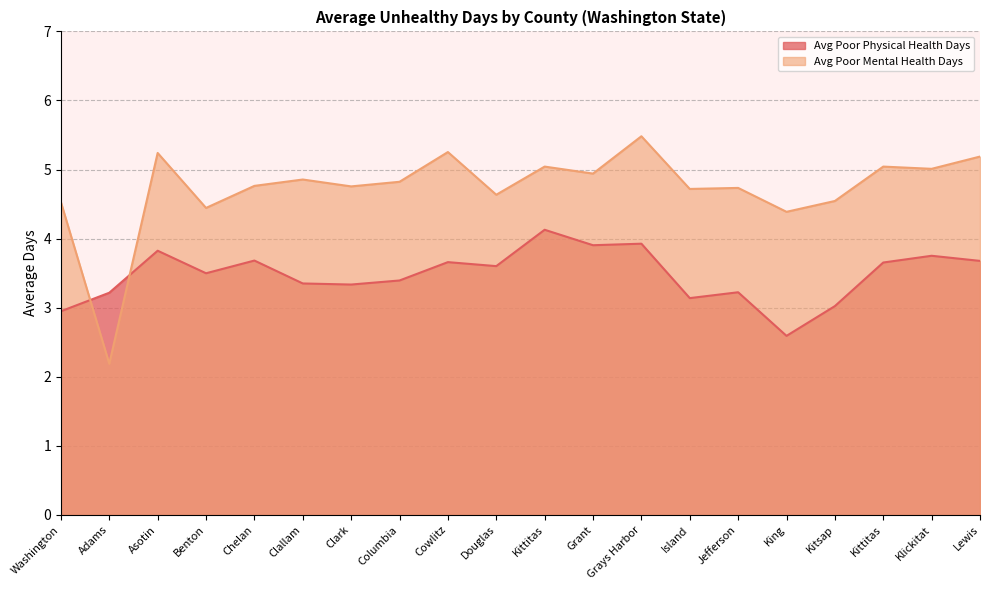

Where do Avg Poor Mental Health Days and Avg Poor Physical Health Days first cross each other?

Washington and Adams